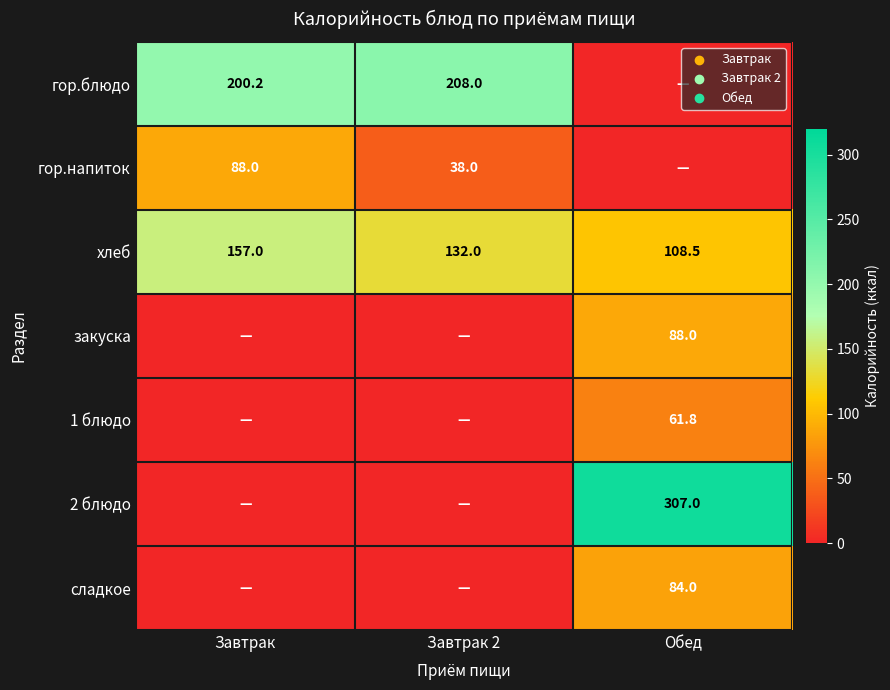

List the labels in order of хлеб value, largest first.

Завтрак, Завтрак 2, Обед